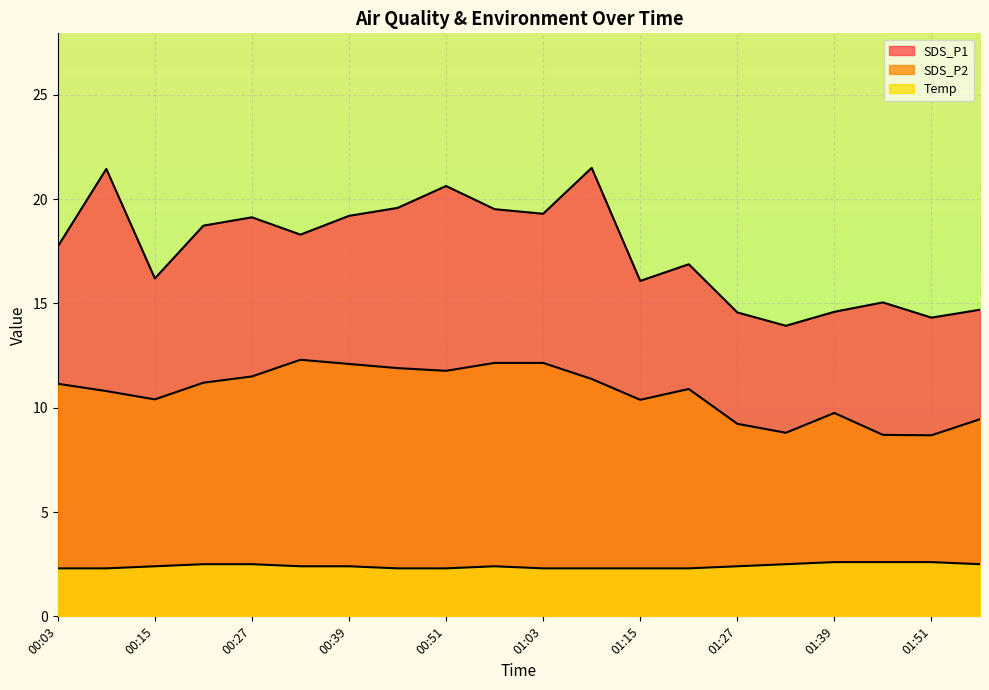

What is the sum of the SDS_P1 values at 00:45 and 00:27?

38.7